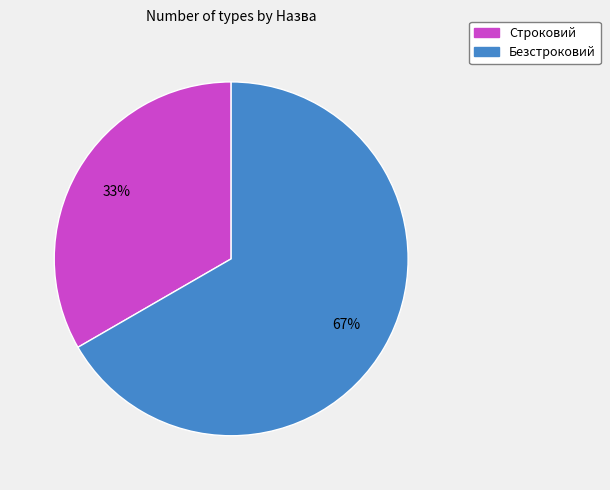

Which has a higher value, Безстроковий or Строковий?

Безстроковий